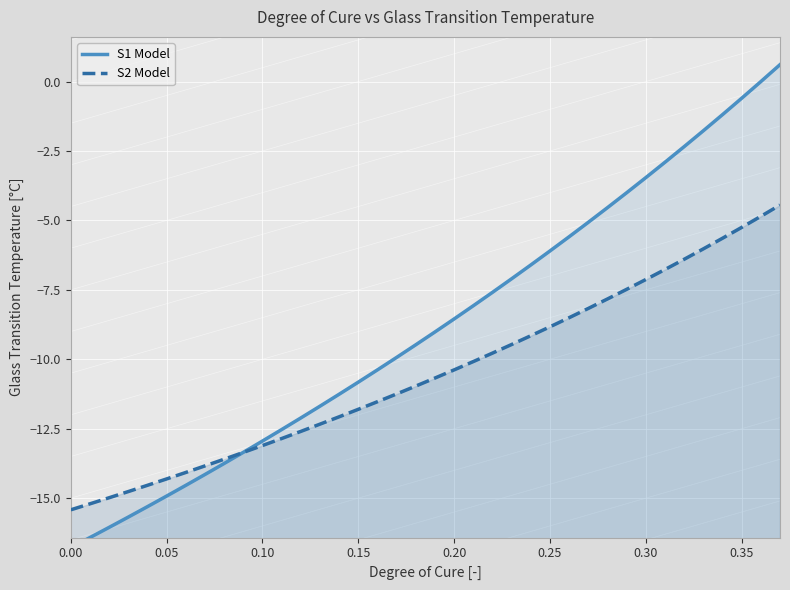

What is the minimum value shown in the chart?

-16.8